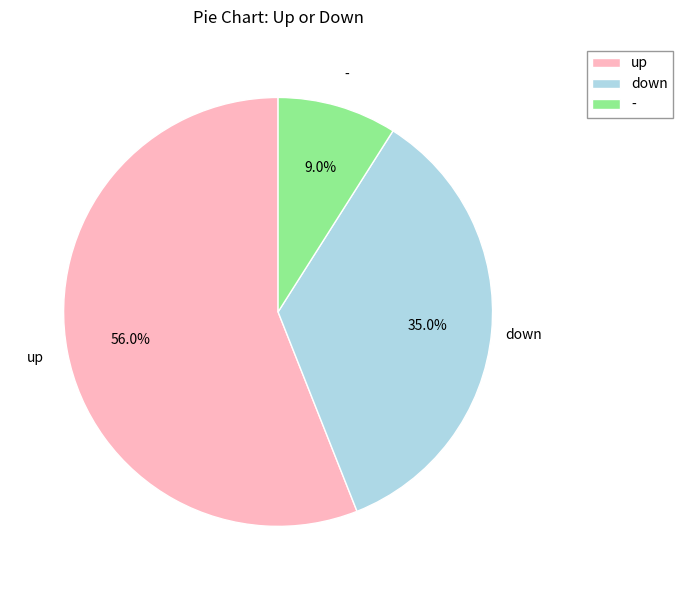

Which has a higher value, - or down?

down